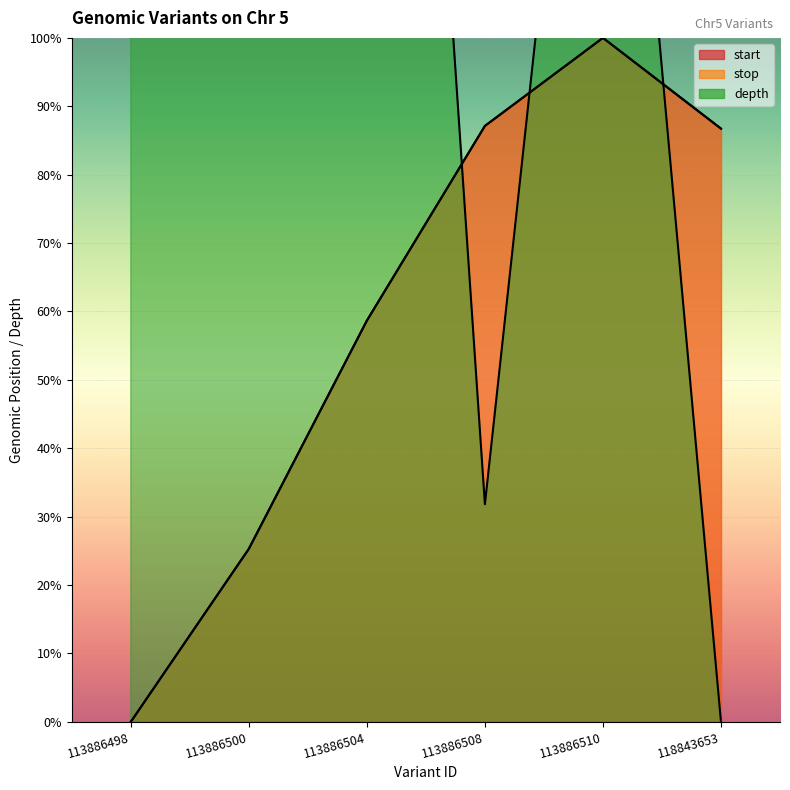

Which series has the largest total across all categories?

depth